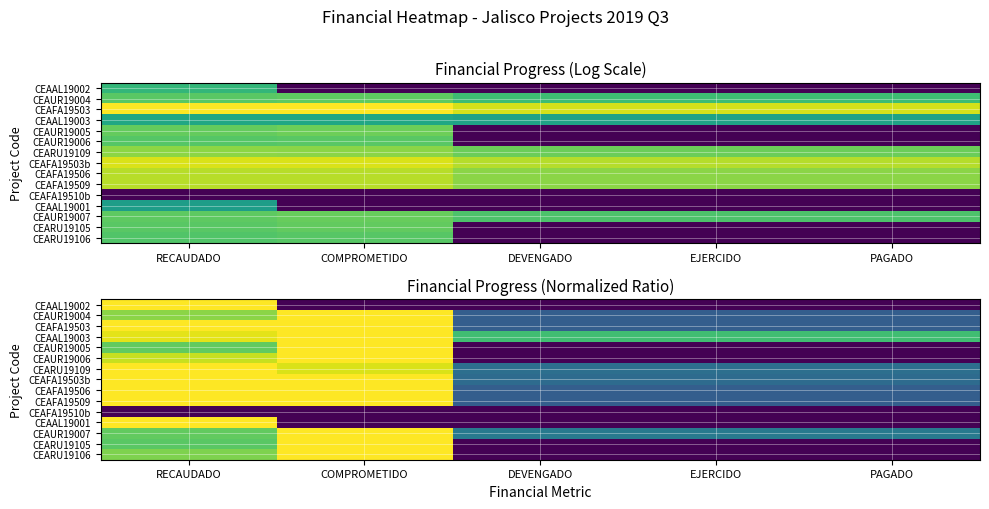

What is the maximum value for CEAFA19503b?

1.0